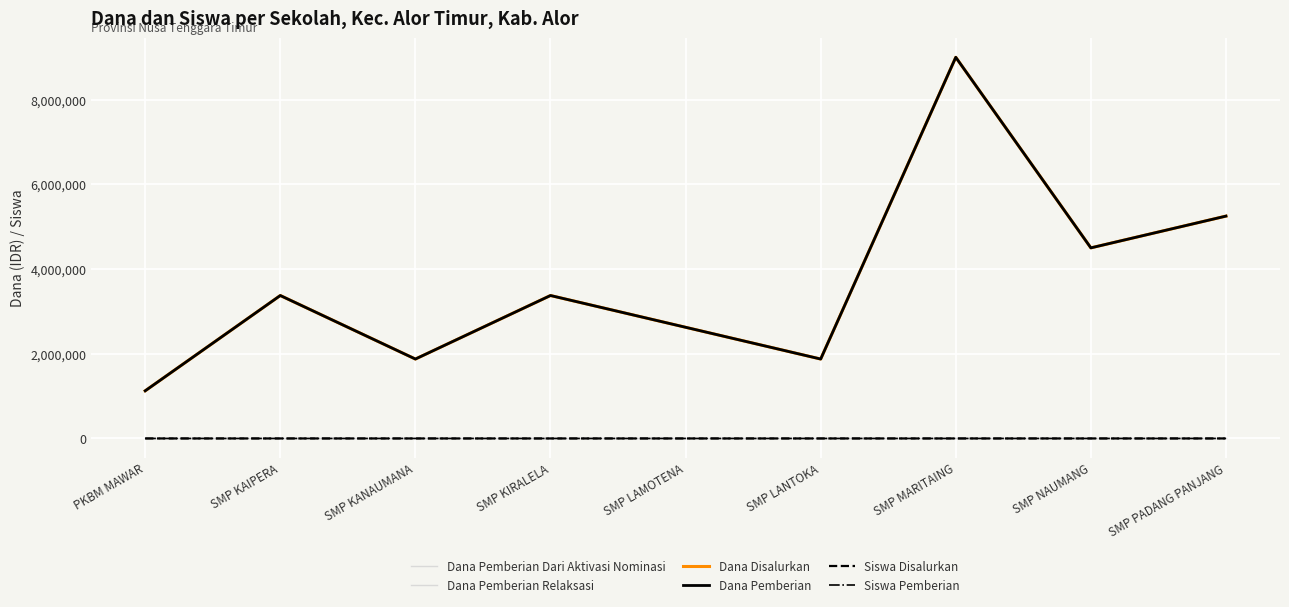

What is the difference between the highest and lowest values at PKBM MAWAR?

1125000